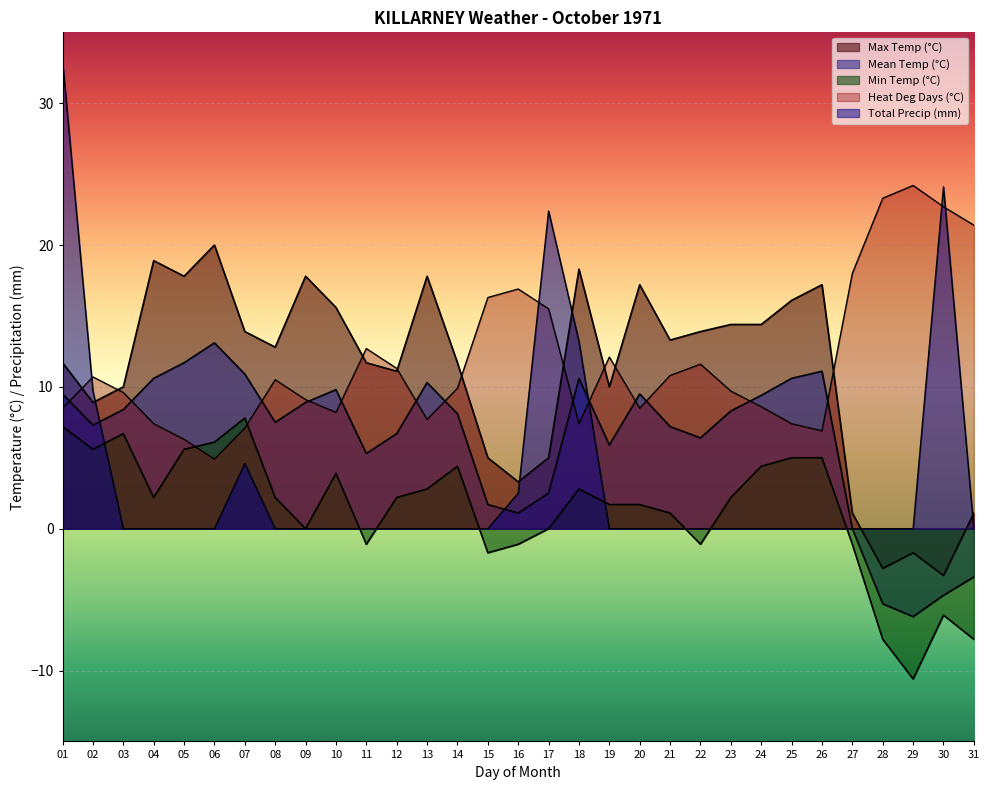

Where is the first local minimum for Heat Deg Days (°C)?

06